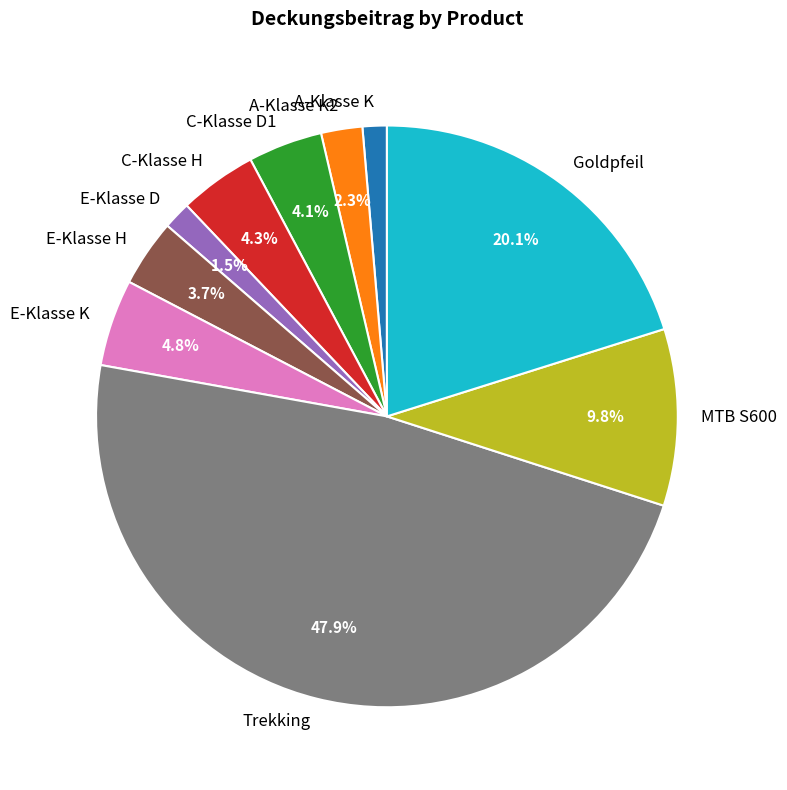

To the nearest percent, what is the difference between the E-Klasse K and Goldpfeil slice percentages?

15%